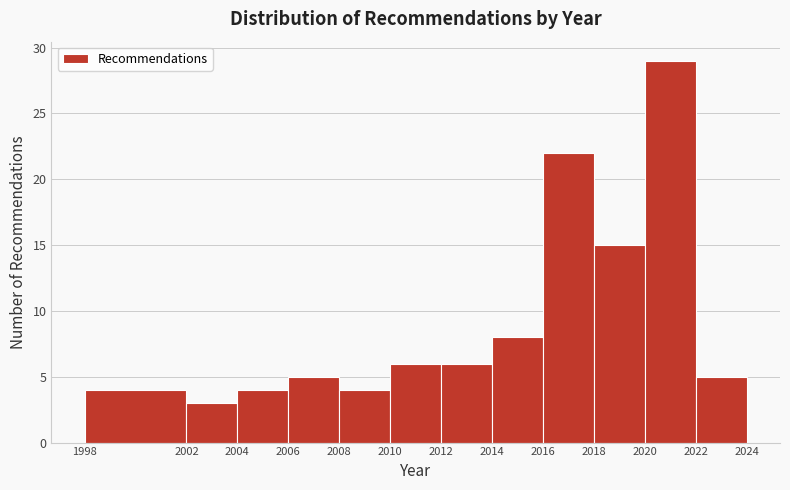

Which range on the x-axis has the tallest bar?

2020 to 2022